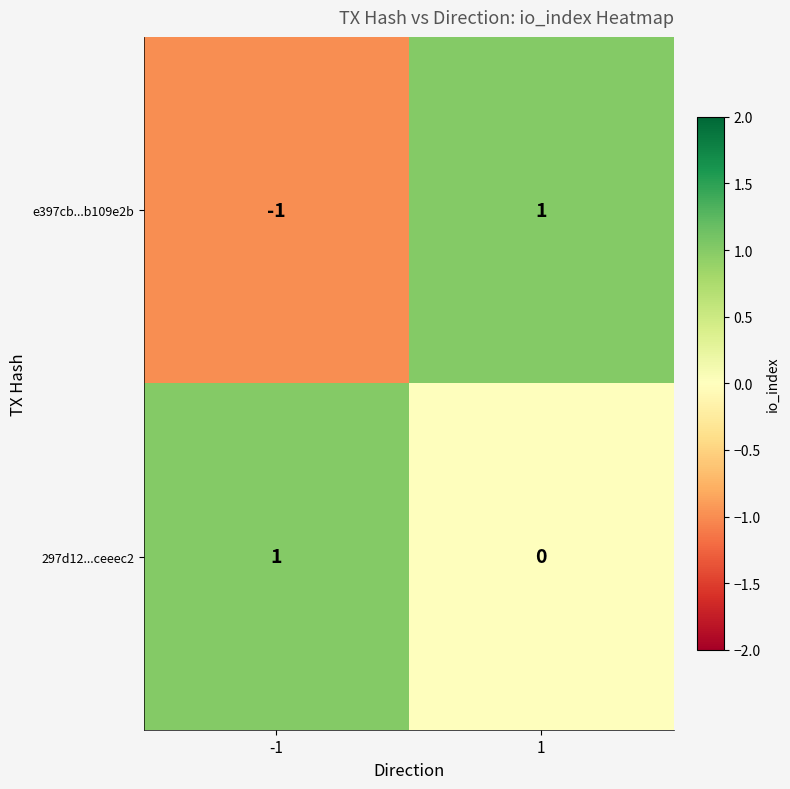

Reading right to left, transcribe all the data shown in this chart.

e397cb...b109e2b: 1	-1
297d12...ceeec2: 0	1